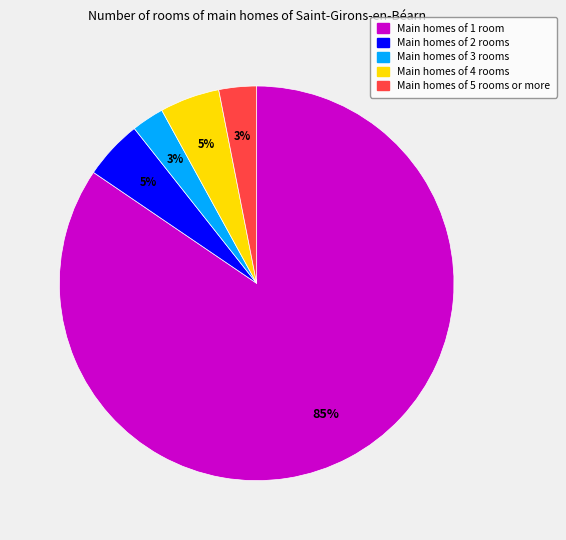

Is it true that Main homes of 2 rooms is 5% of the pie?

True